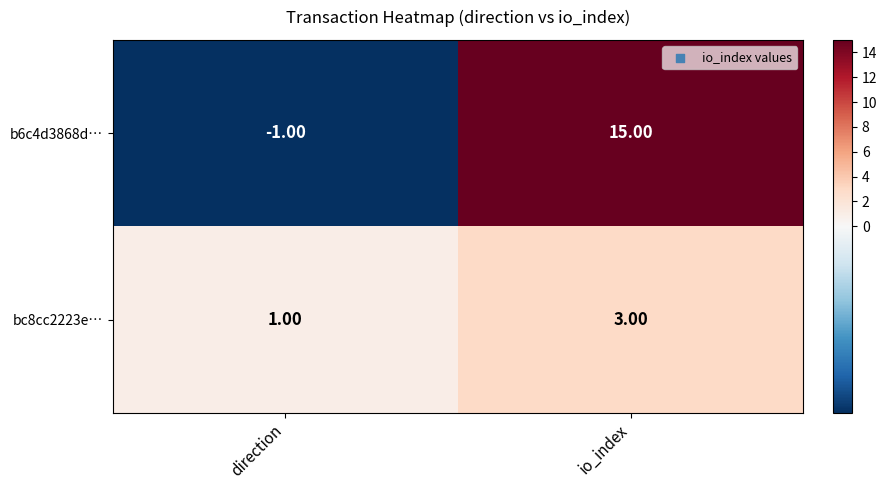

Which series has the largest total across all categories?

b6c4d3868d…